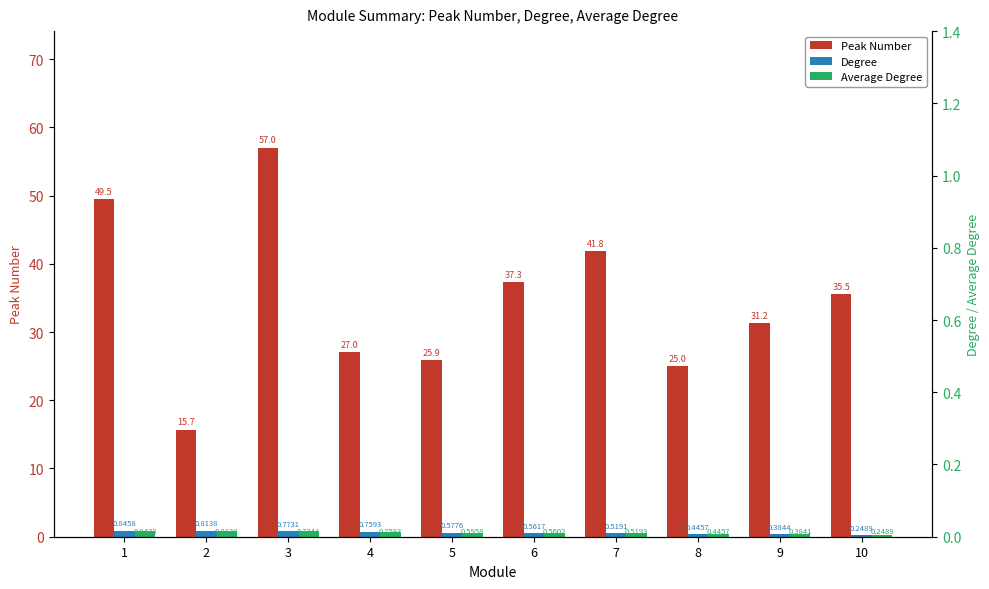

Reading left to right, extract all data points from this chart.

Peak Number: 1=49.5	2=15.7	3=57.0	4=27.0	5=25.9	6=37.3	7=41.8	8=25.0	9=31.2	10=35.5
Degree: 1=0.8	2=0.8	3=0.8	4=0.8	5=0.6	6=0.6	7=0.5	8=0.4	9=0.4	10=0.2
Average Degree: 1=0.8	2=0.8	3=0.8	4=0.8	5=0.6	6=0.6	7=0.5	8=0.4	9=0.4	10=0.2